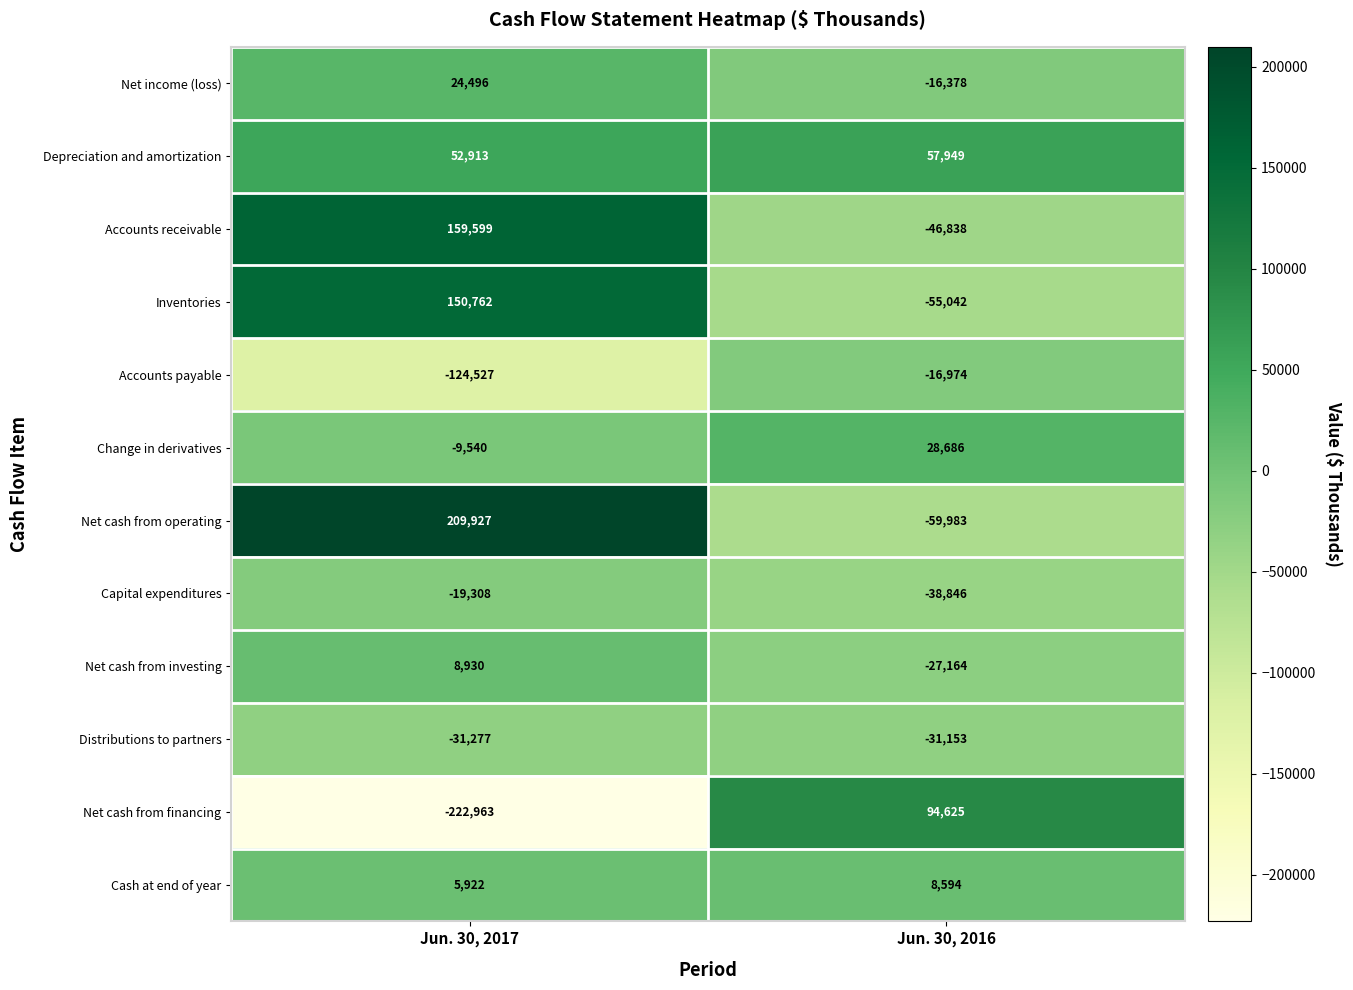

What is the highest value of the Cash at end of year series?

8594